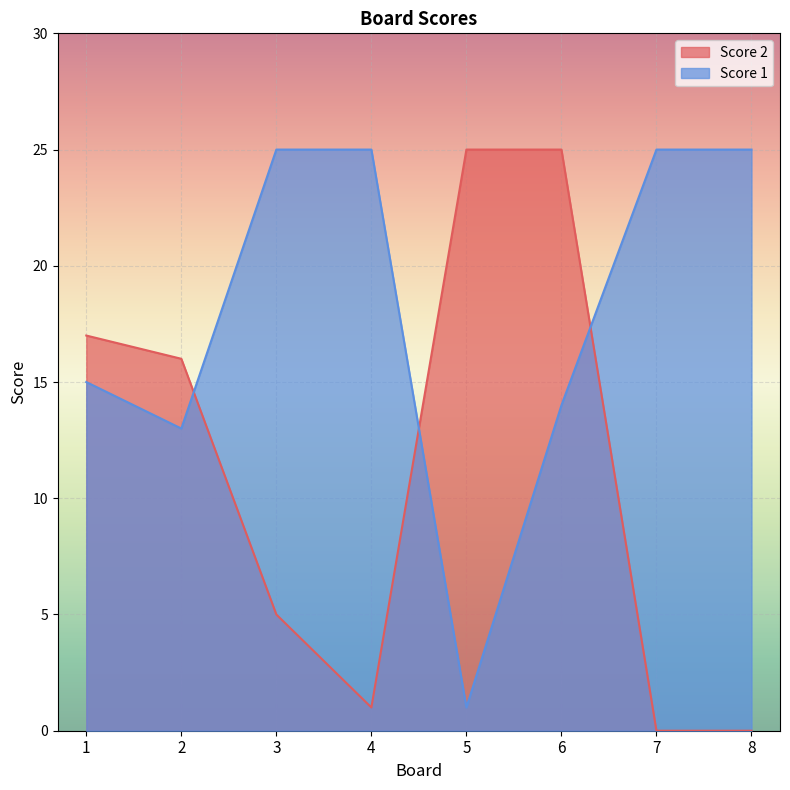

What is the difference between the maximum and minimum values in the Score 2 series?

25